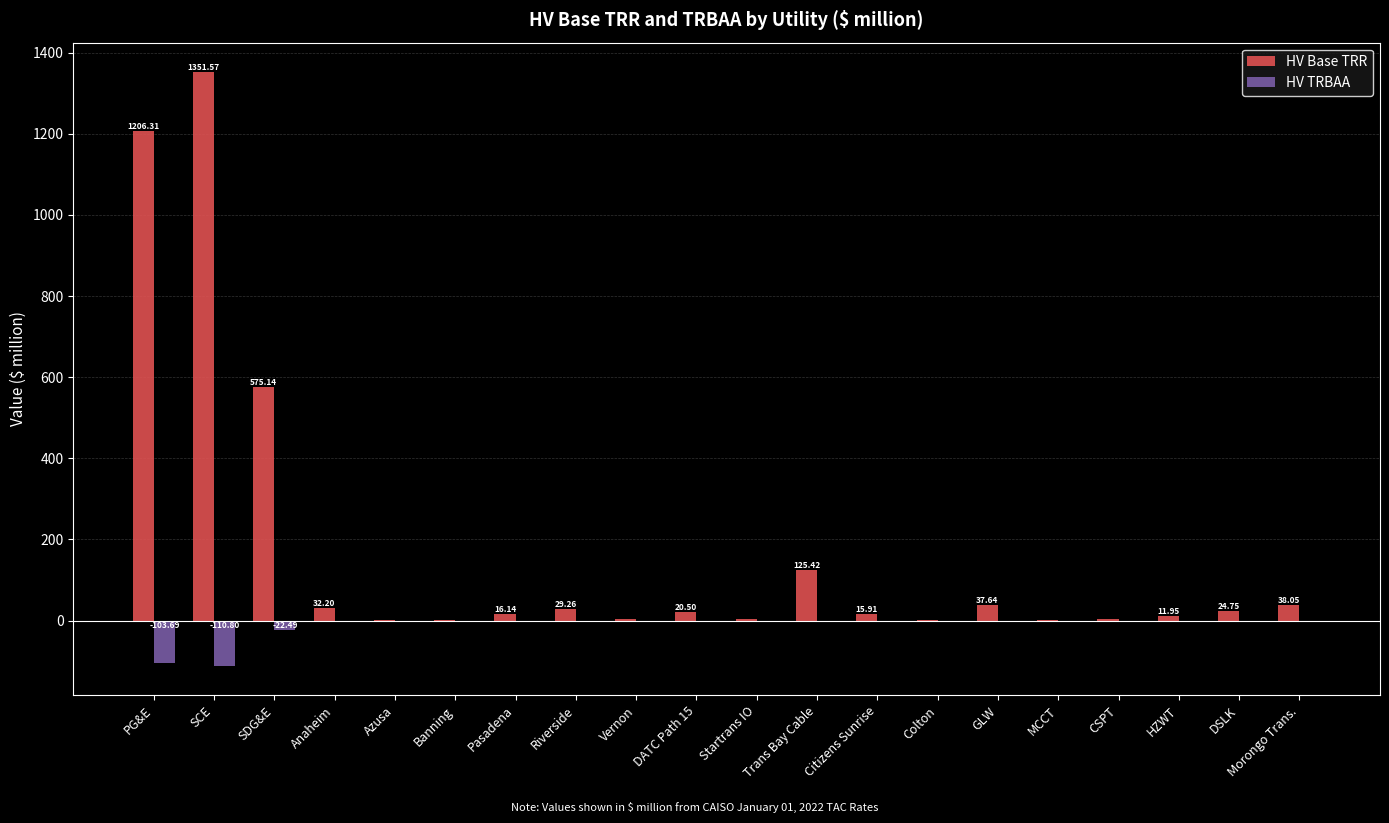

Are the bars horizontal?

No